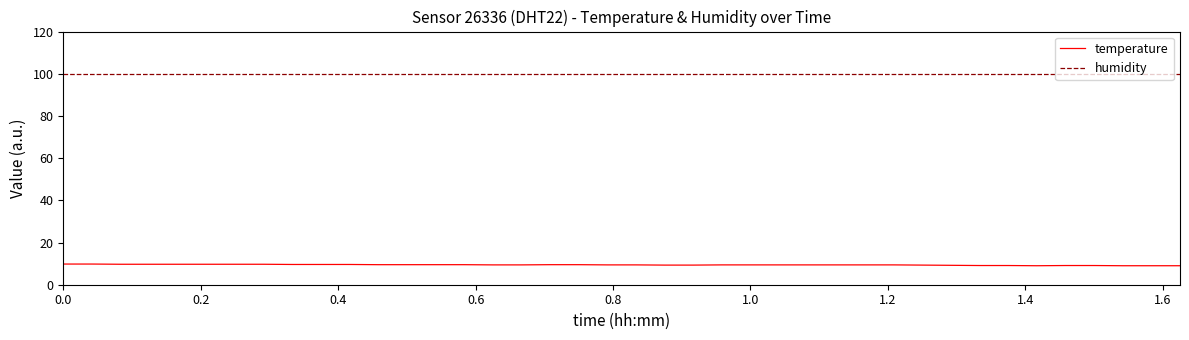

Count the number of data series in this chart.

2